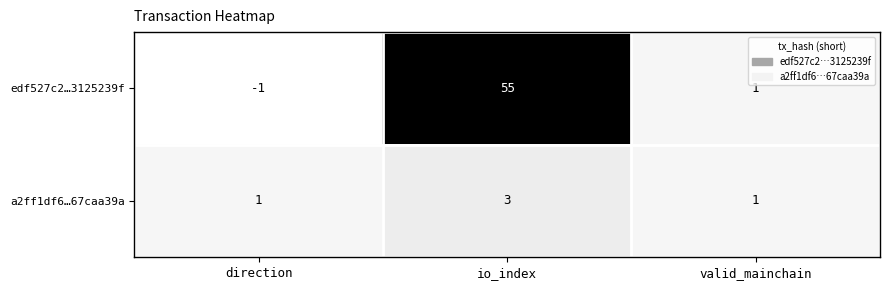

Between direction and valid_mainchain, which series saw the biggest shift?

edf527c2…3125239f